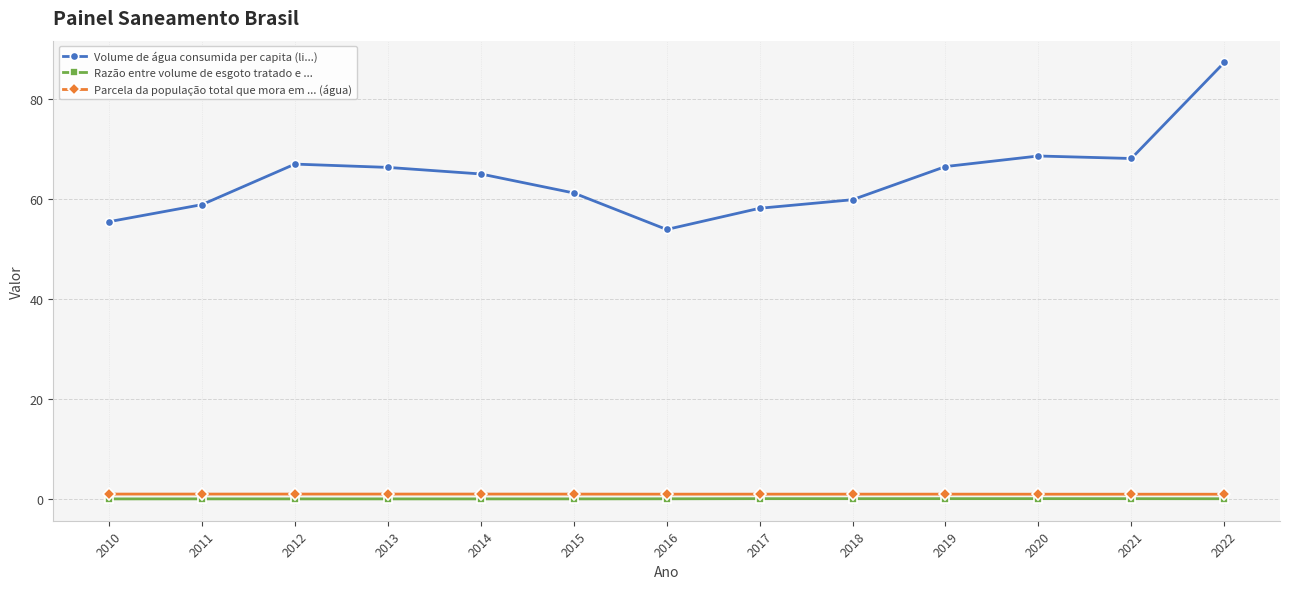

The value of Volume de água consumida per capita (li...) at 2013 is 36.7. True or false?

False